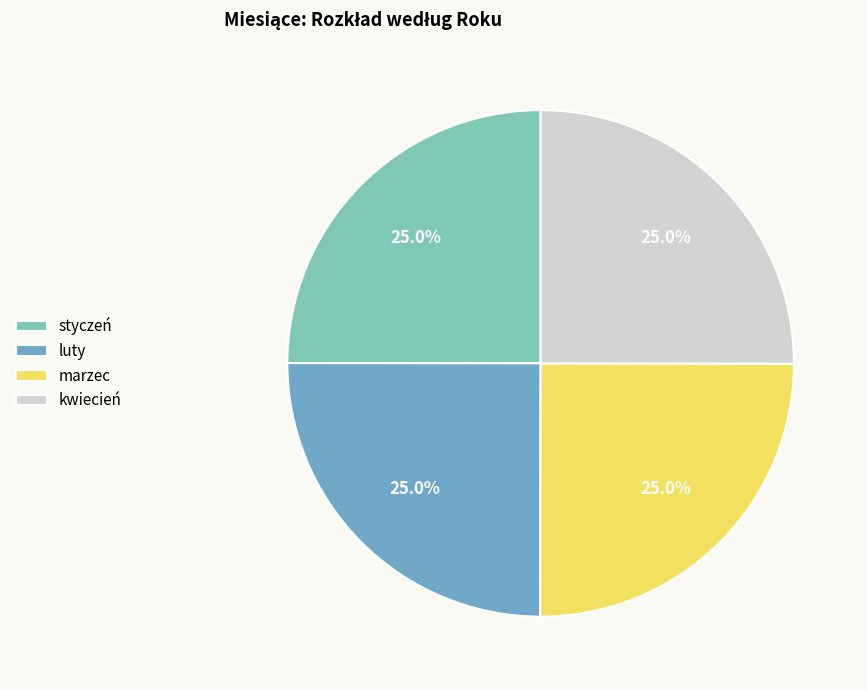

To the nearest percent, what is the difference between the largest and smallest slice percentages?

0%